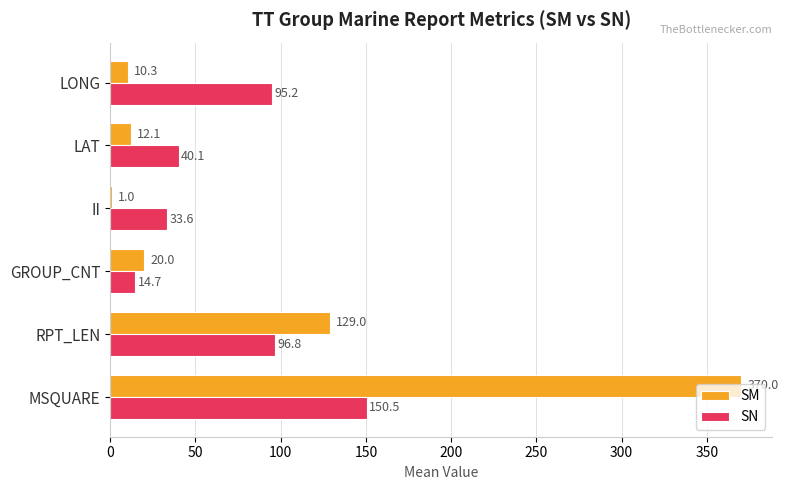

What is the average value of the SN series?

71.8